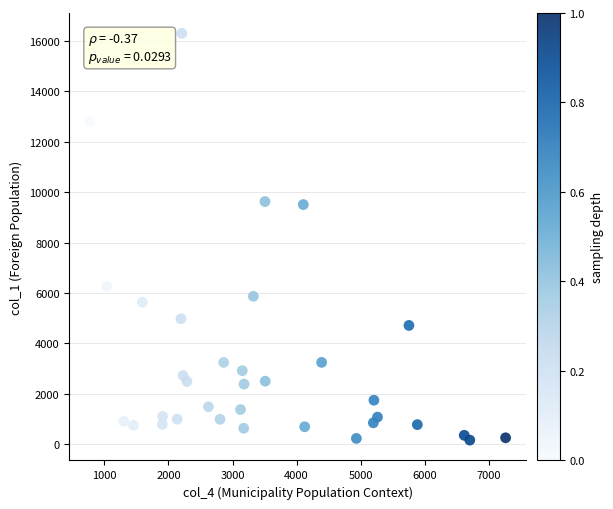

What is the range of X values (max minus min)?

6491